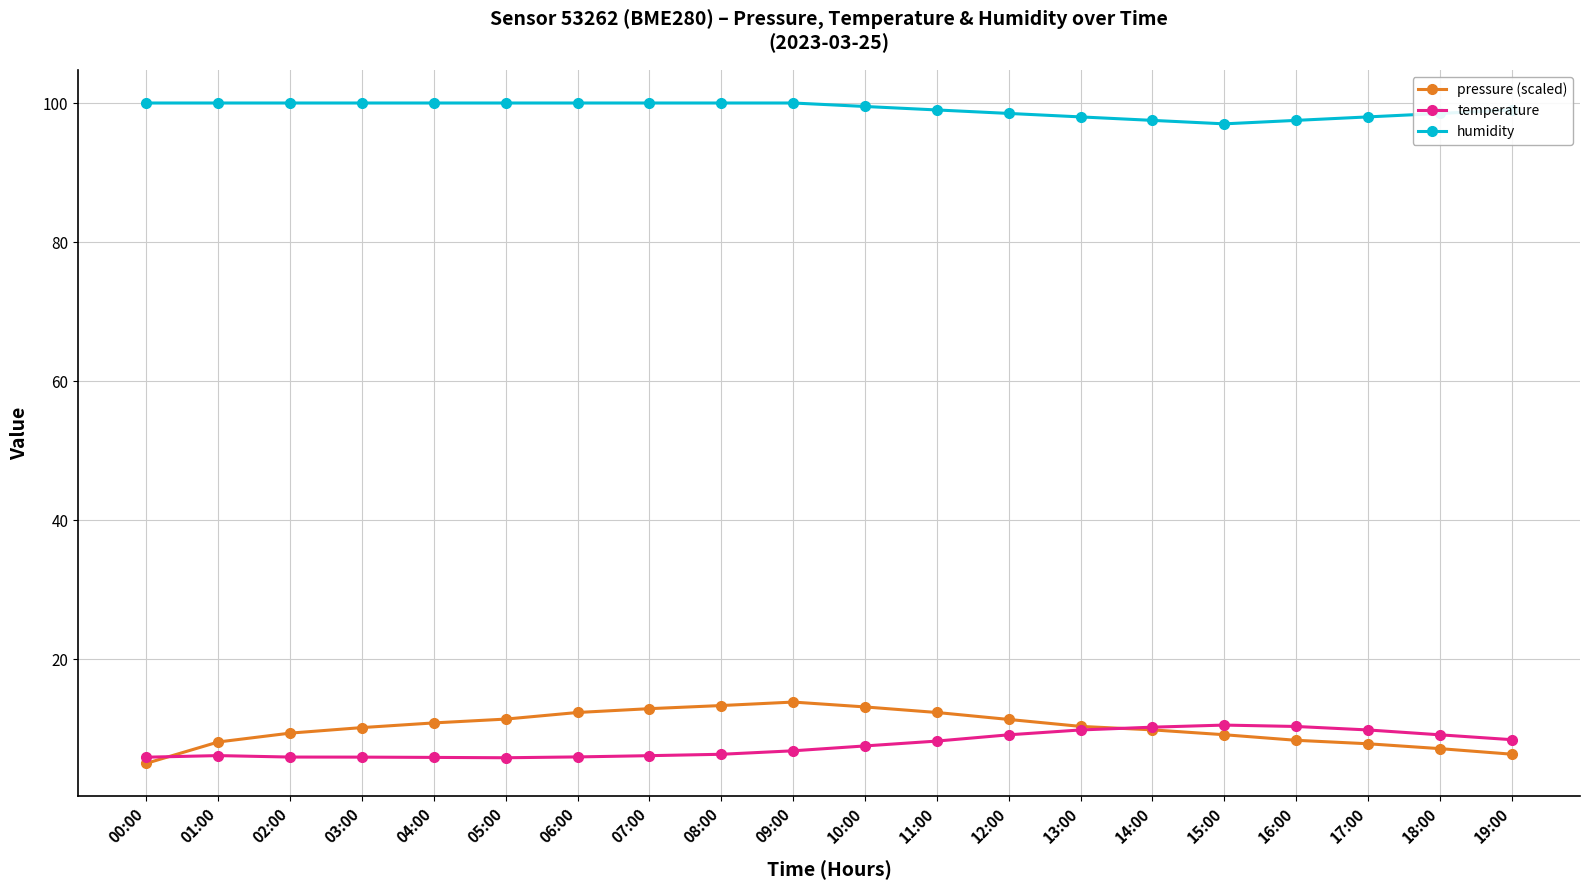

Which series has the widest spread of values?

pressure (scaled)